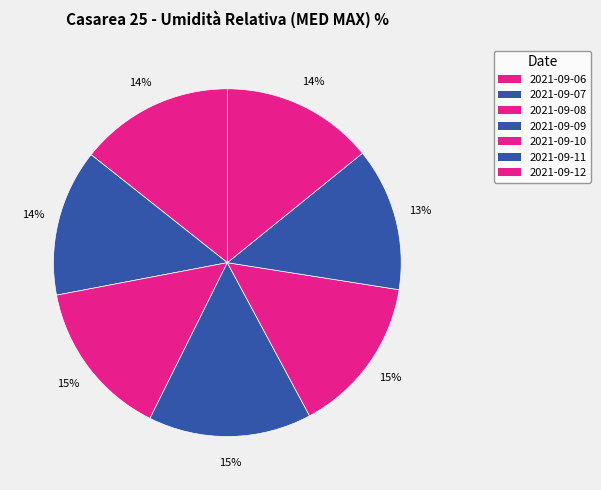

To the nearest percent, what percentage of the pie is 2021-09-10?

15%